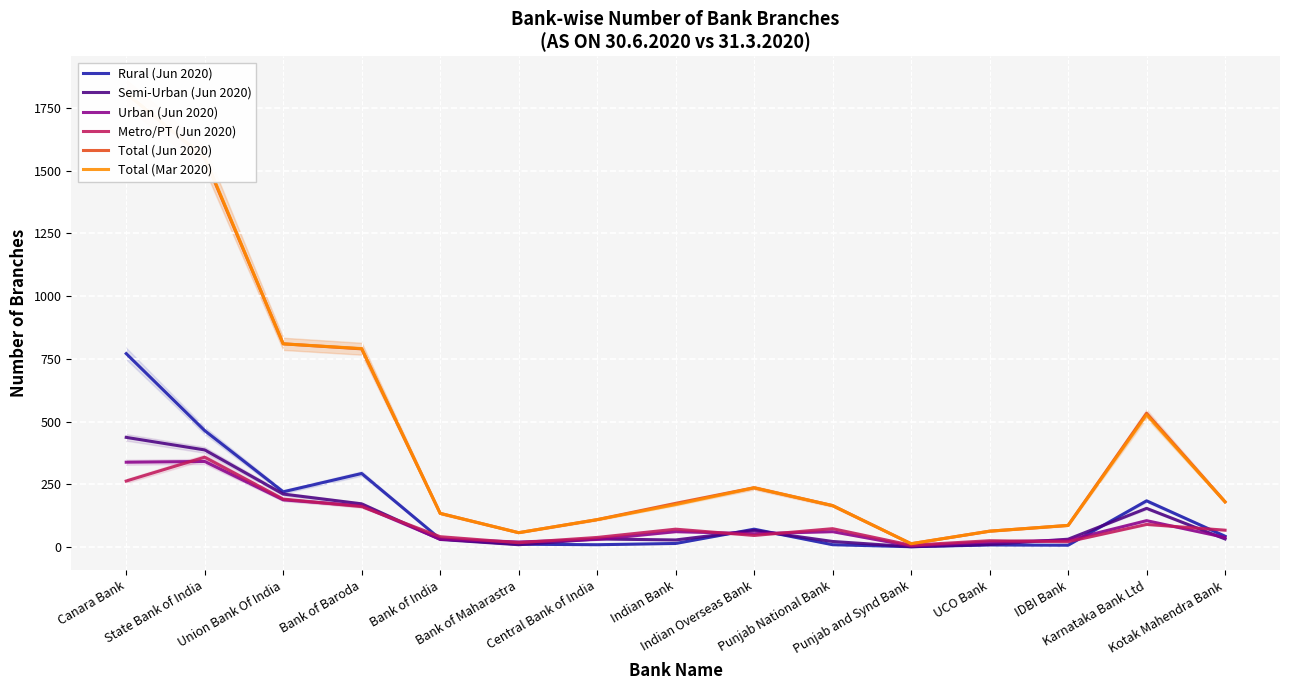

True or false: Semi-Urban (Jun 2020) and Total (Jun 2020) cross at least once.

False